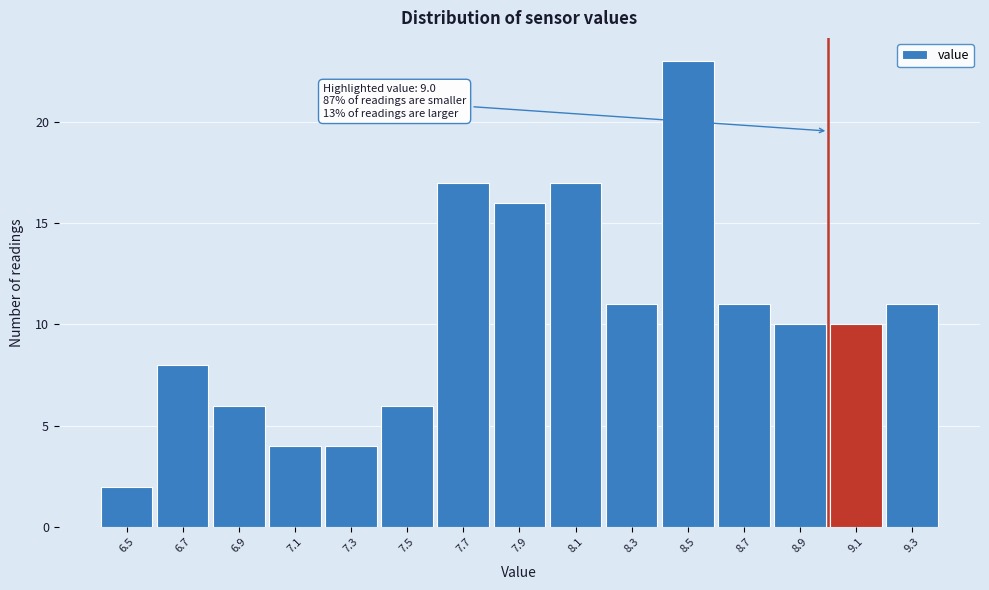

Over which range of the x-axis is the bar tallest?

8.4 to 8.6